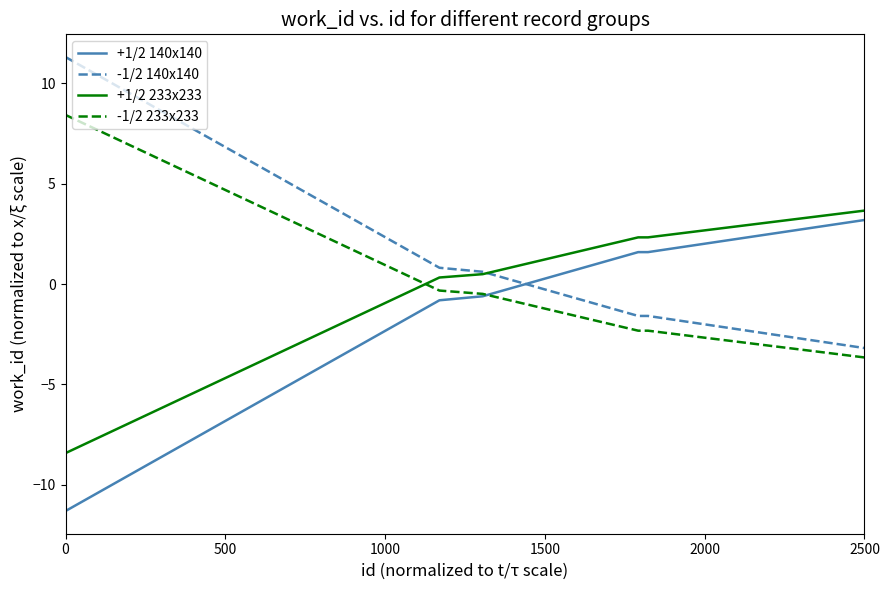

What is the smallest value displayed?

-11.3